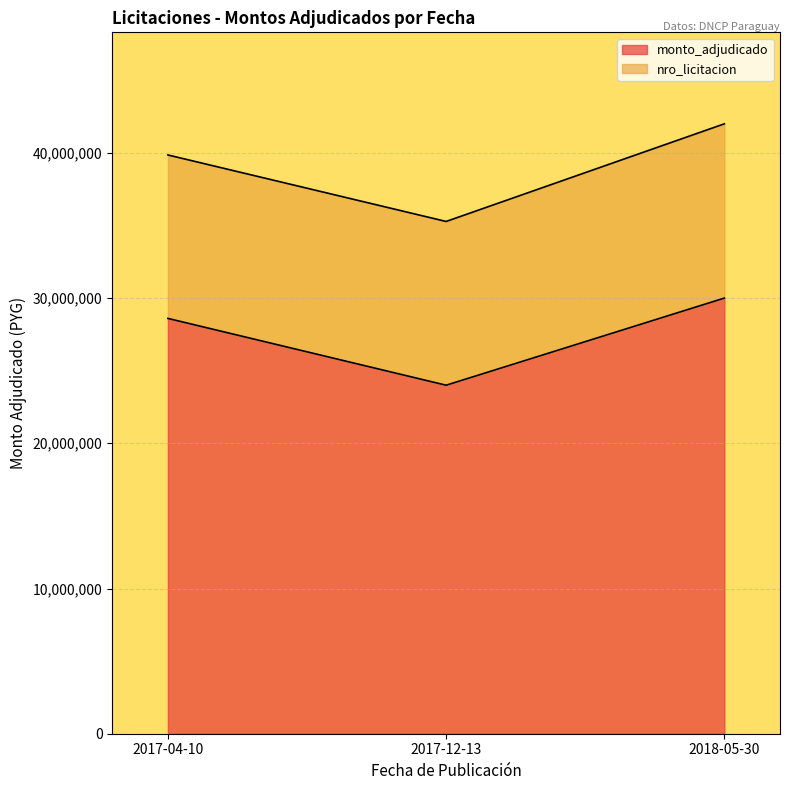

What is the difference between the values at 2017-04-10 and 2018-05-30?

1400000